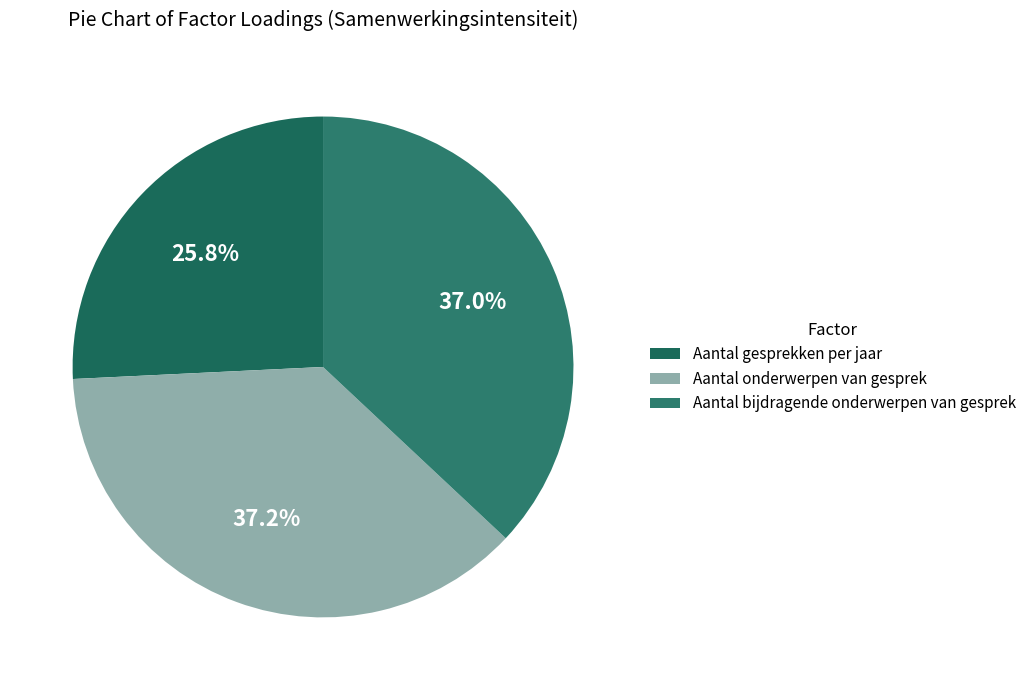

How many segments does this pie chart have?

3